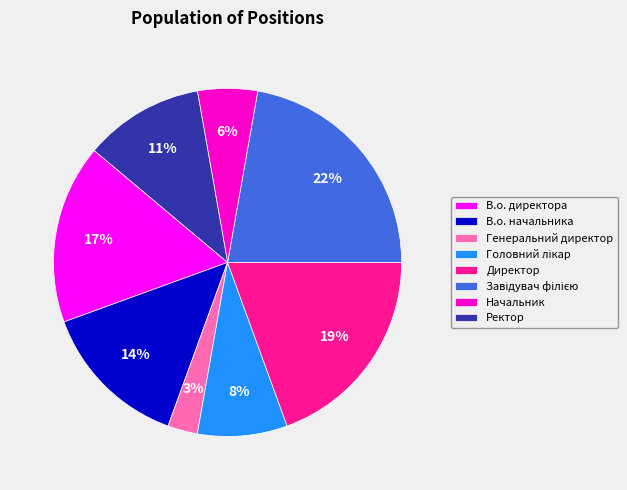

Is Директор the majority of the pie?

No